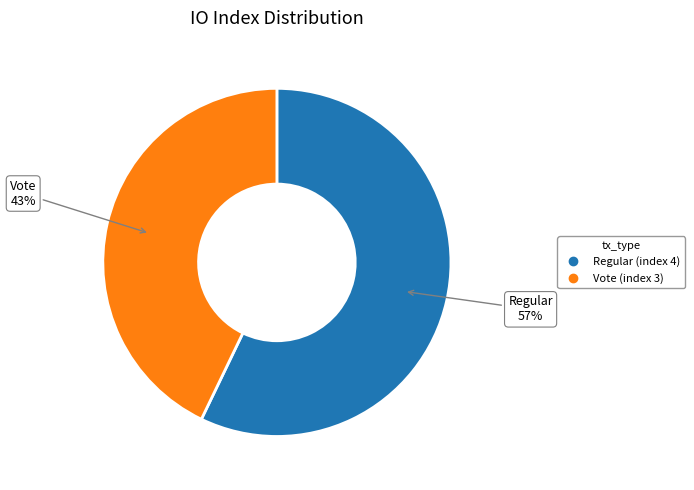

Does any single category account for the majority?

Yes